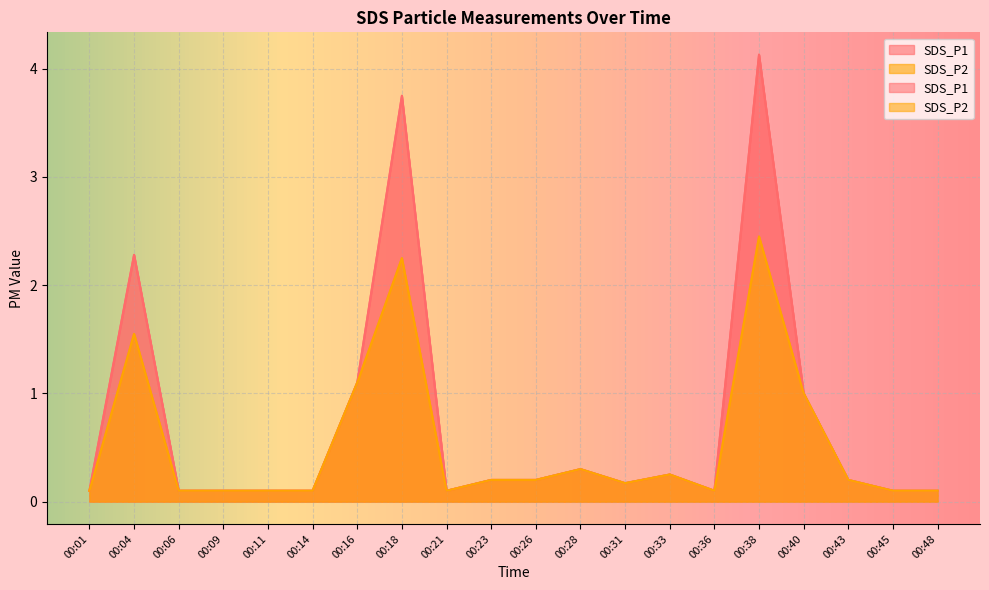

What is the sum of all SDS_P2 values?

10.6